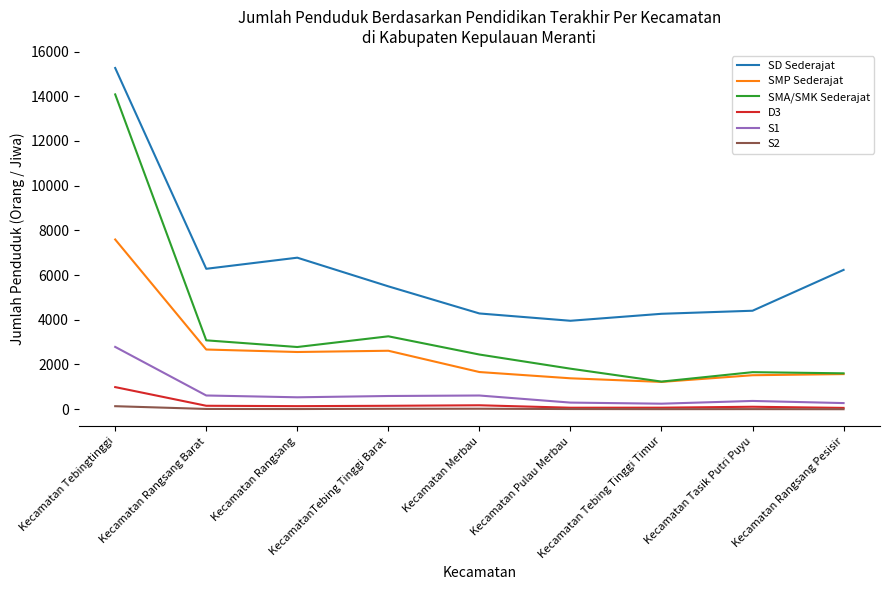

Which series has the largest total across all categories?

SD Sederajat